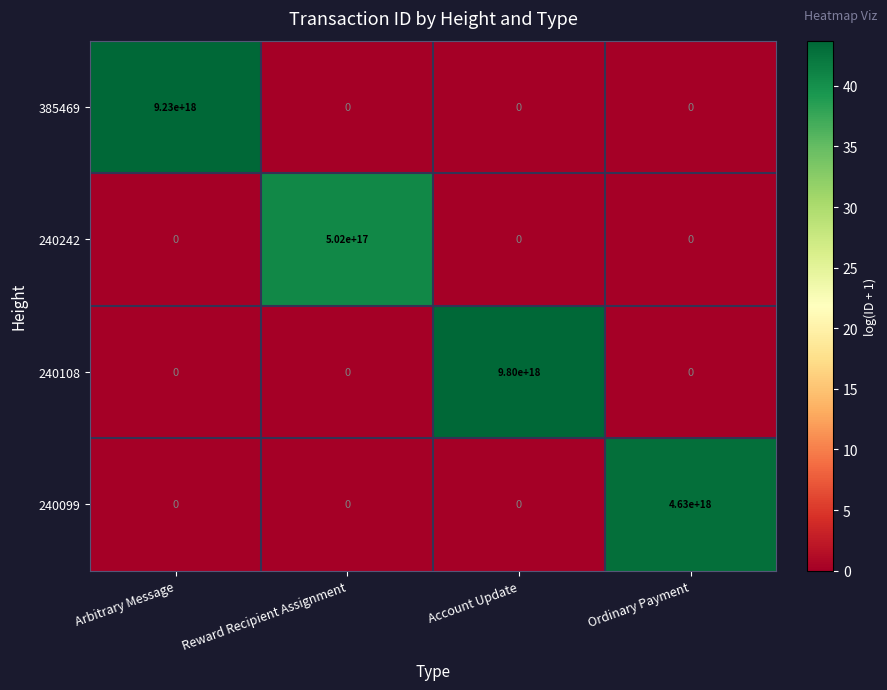

How many 240242 values are between 0 and 502000000000000000?

4